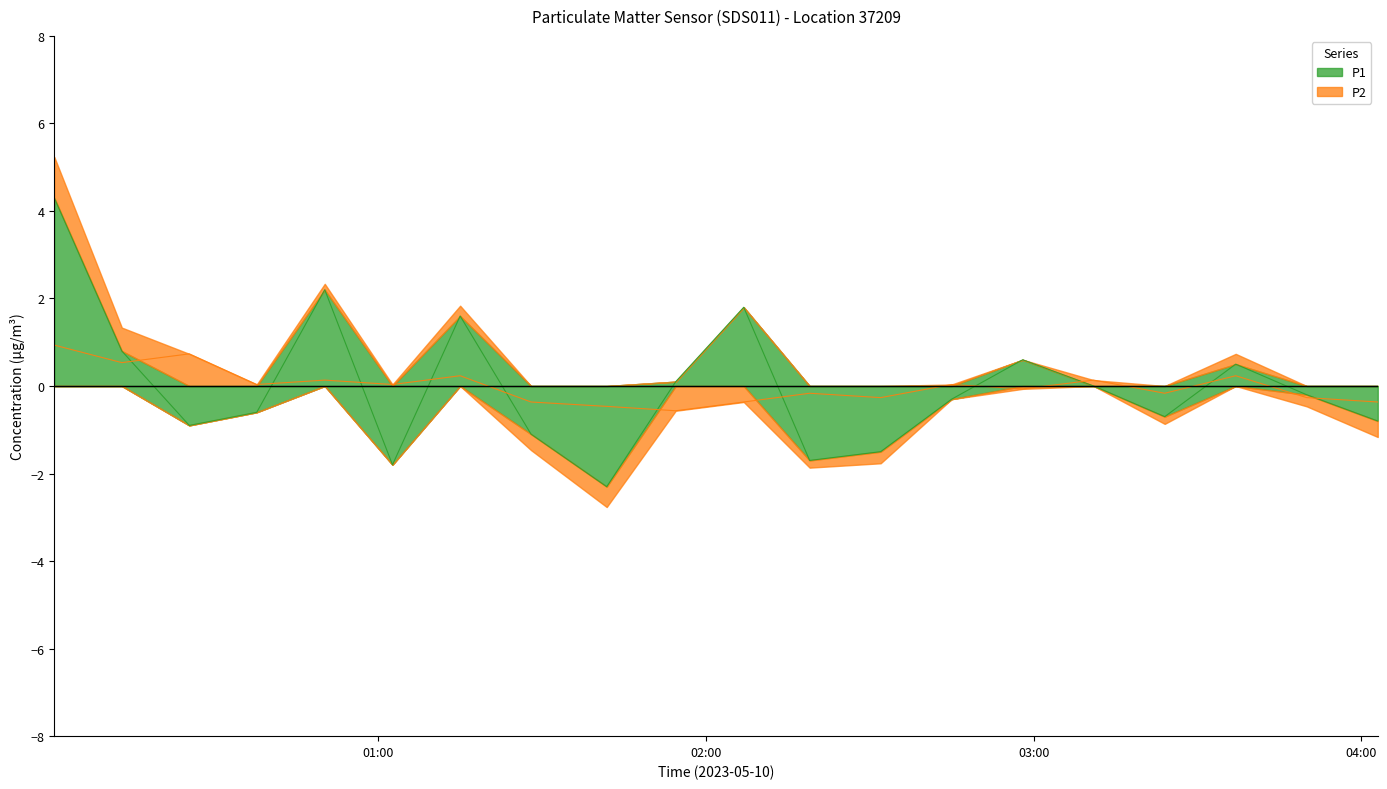

What is the label of the 11th point from the left?

02:06